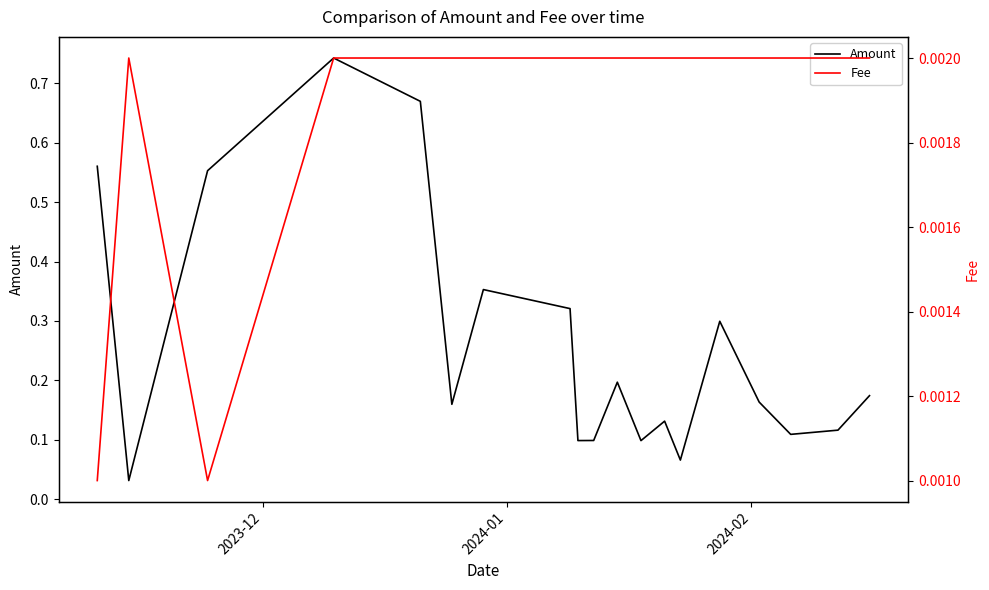

The Amount series shows 0.5 at 15. True or false?

False